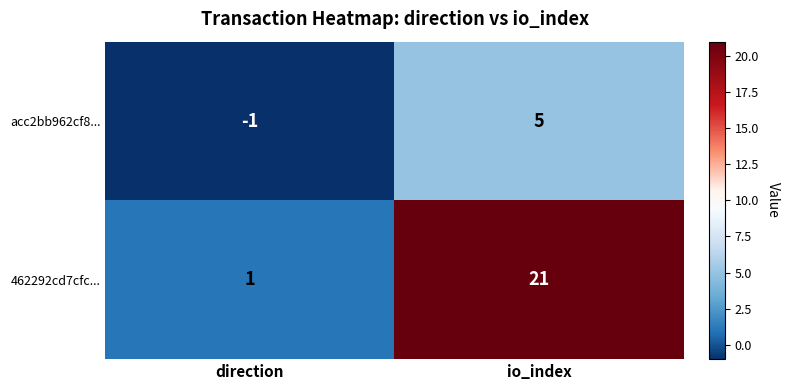

Which series has the largest range (max minus min)?

462292cd7cfc...